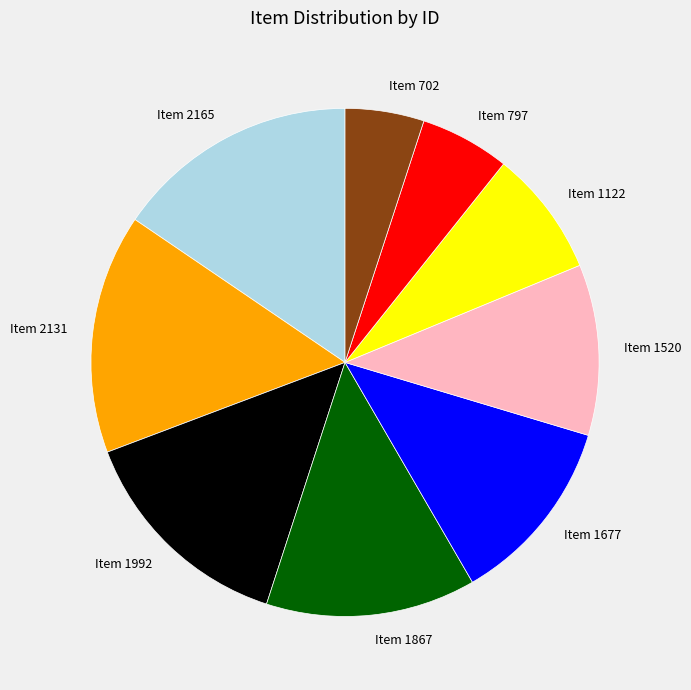

Which has a higher value, Item 2131 or Item 1122?

Item 2131